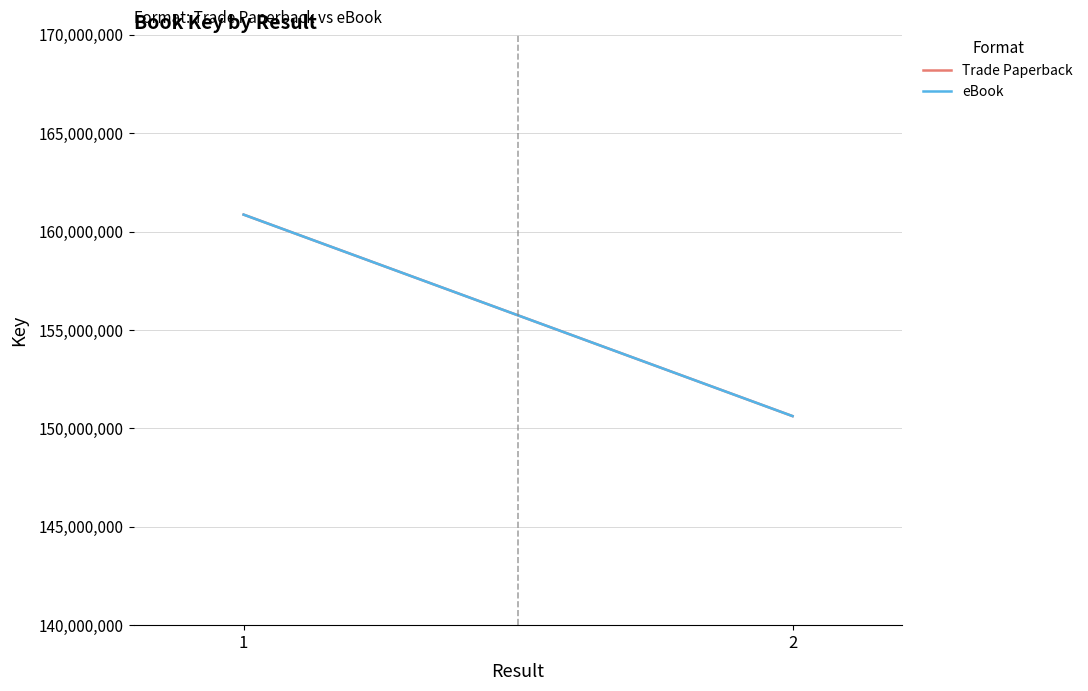

Reading right to left, extract all data points from this chart.

Trade Paperback: 150623387	160861824
eBook: 150623387	160861824